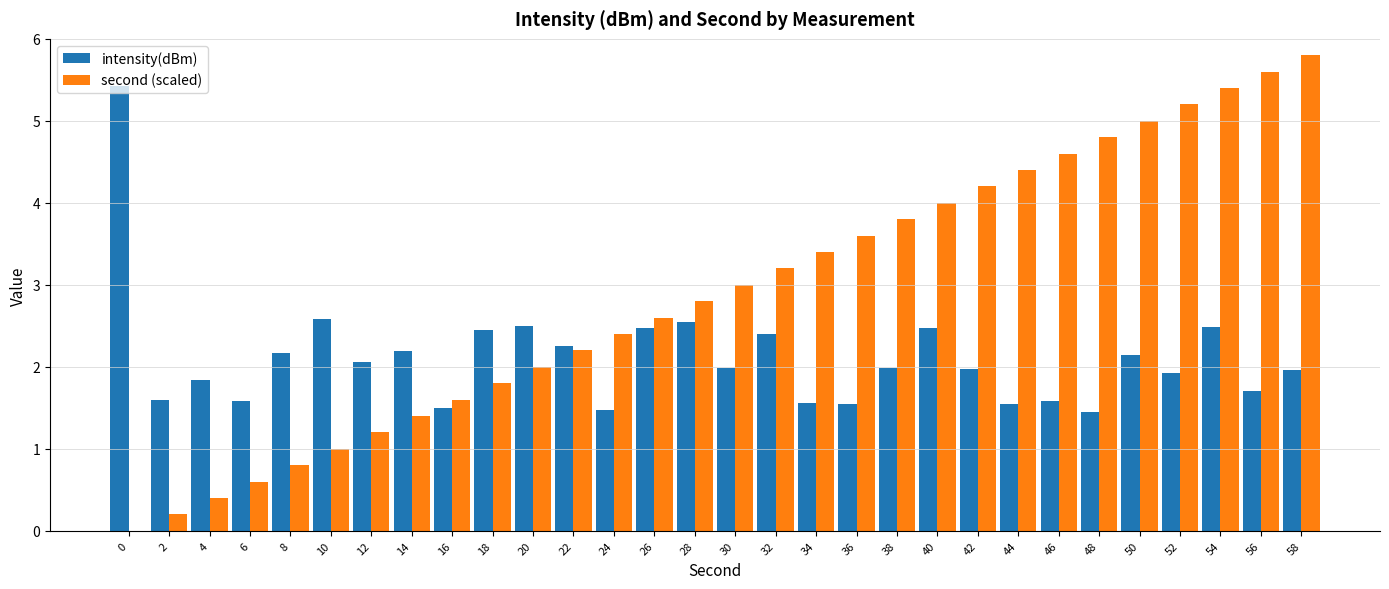

What is the sum of all second (scaled) values?

87.0